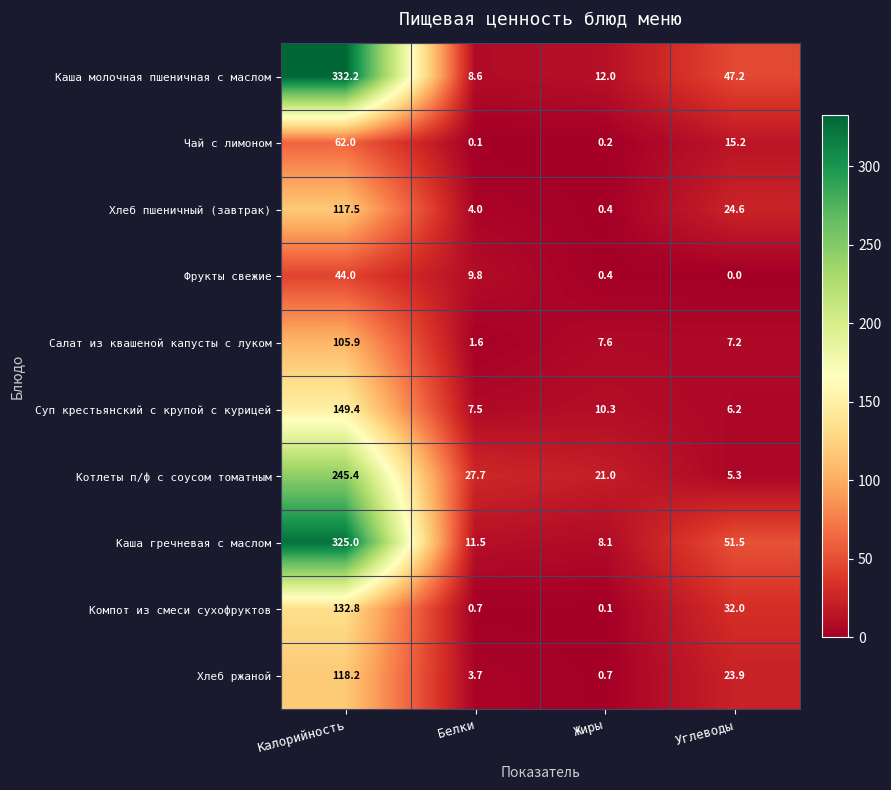

Which category has the lowest value in the Хлеб пшеничный (завтрак) series?

Жиры